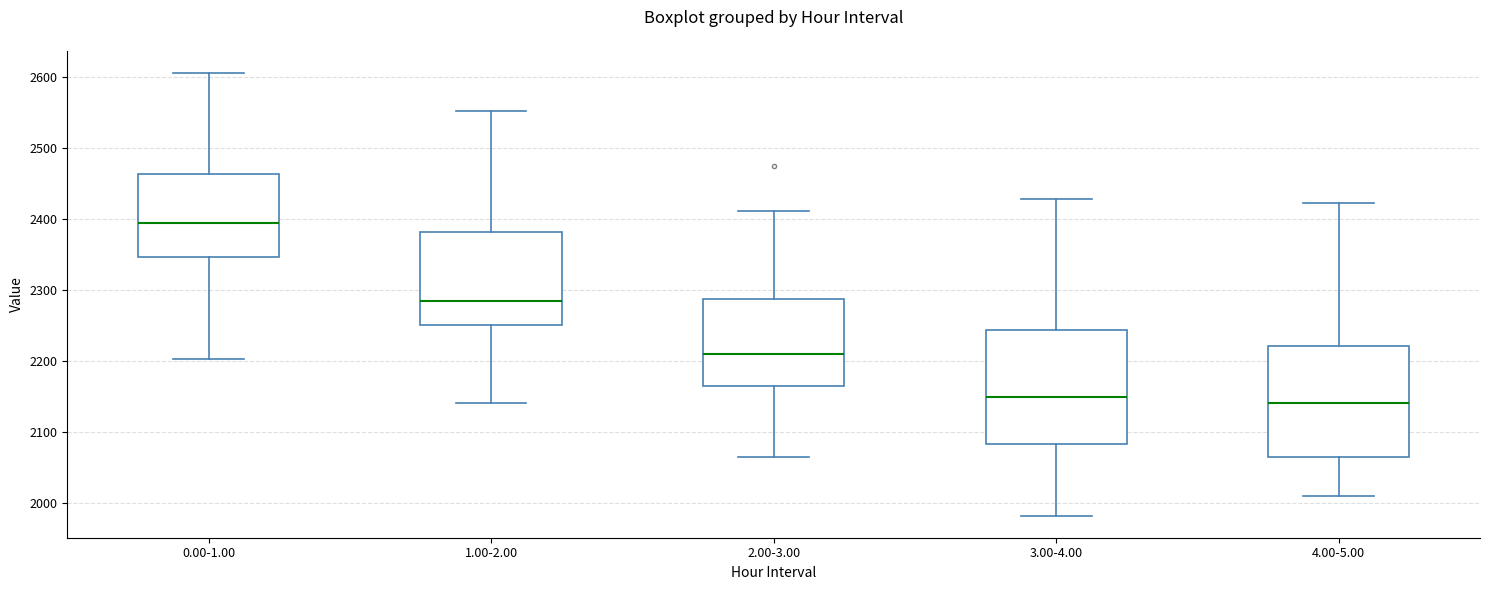

Reading left to right, read every box against the y-axis: the position of its median line, the range the box covers, and the ends of its whiskers. The values are not printed on the chart, so give them approximately, as read against the axis.

0.00-1.00: median 2390, box 2350 to 2460, whiskers 2200 to 2610
1.00-2.00: median 2280, box 2250 to 2380, whiskers 2140 to 2550
2.00-3.00: median 2210, box 2160 to 2290, whiskers 2060 to 2410
3.00-4.00: median 2150, box 2080 to 2240, whiskers 1980 to 2430
4.00-5.00: median 2140, box 2060 to 2220, whiskers 2010 to 2420